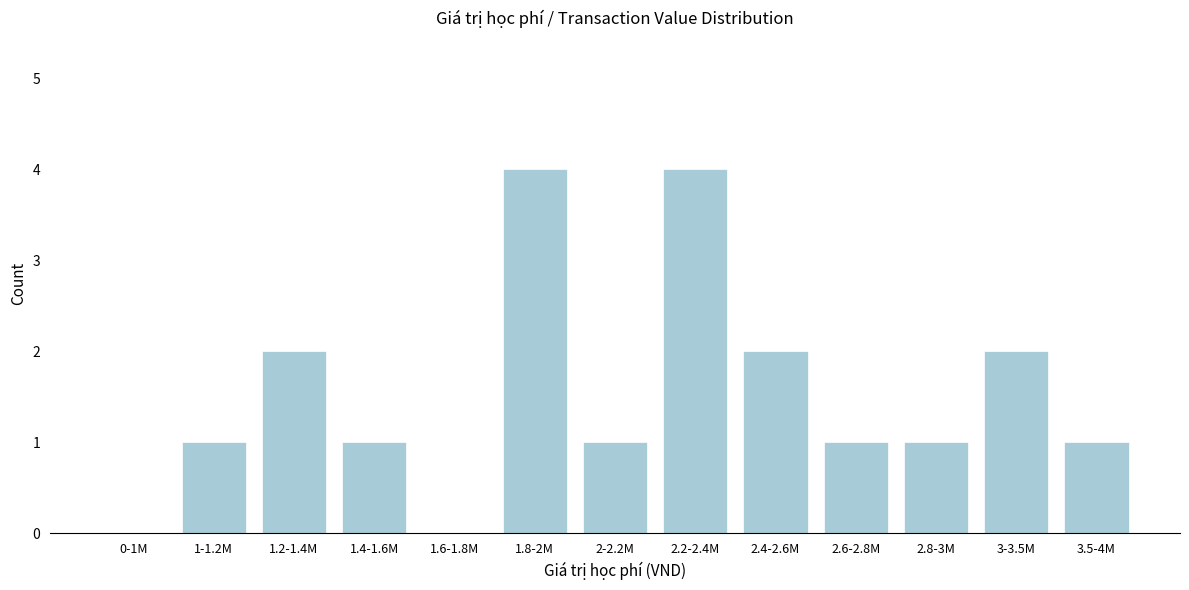

Reading left to right, extract all data points from this chart.

0-1M=0	1-1.2M=1	1.2-1.4M=2	1.4-1.6M=1	1.6-1.8M=0	1.8-2M=4	2-2.2M=1	2.2-2.4M=4	2.4-2.6M=2	2.6-2.8M=1	2.8-3M=1	3-3.5M=2	3.5-4M=1